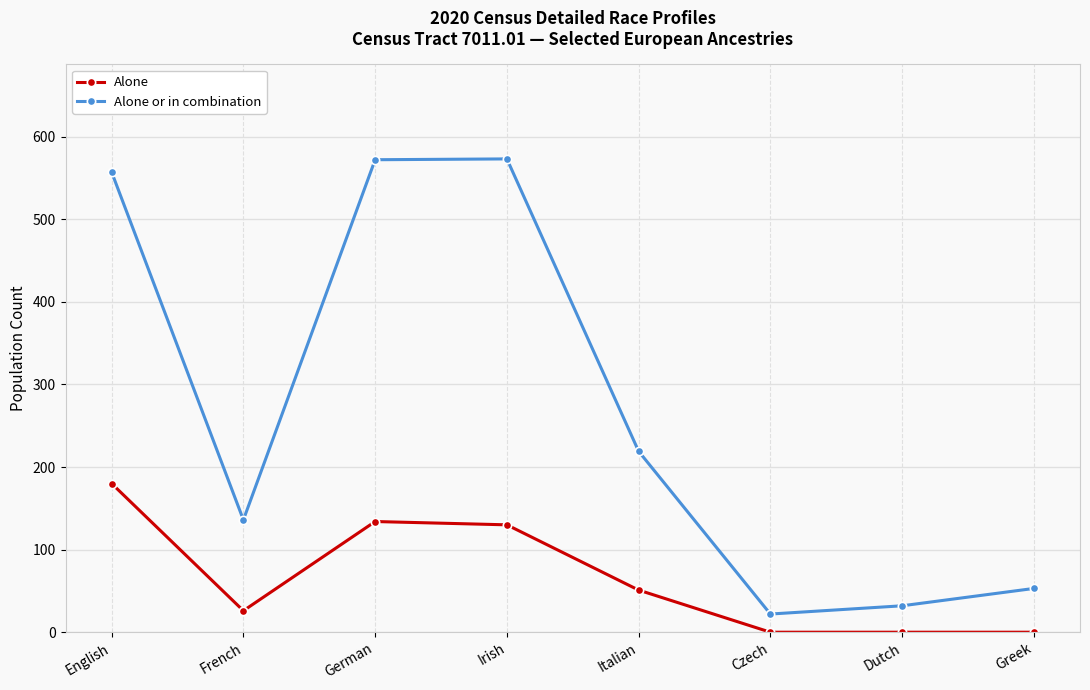

Where does the Alone or in combination series first go above 219?

English